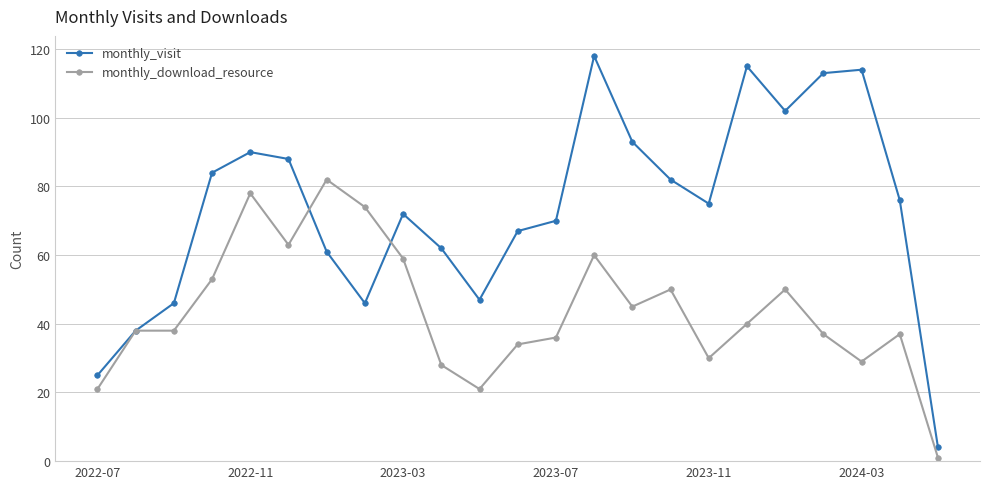

What is the value of the monthly_visit point at the 12th from the left?

67